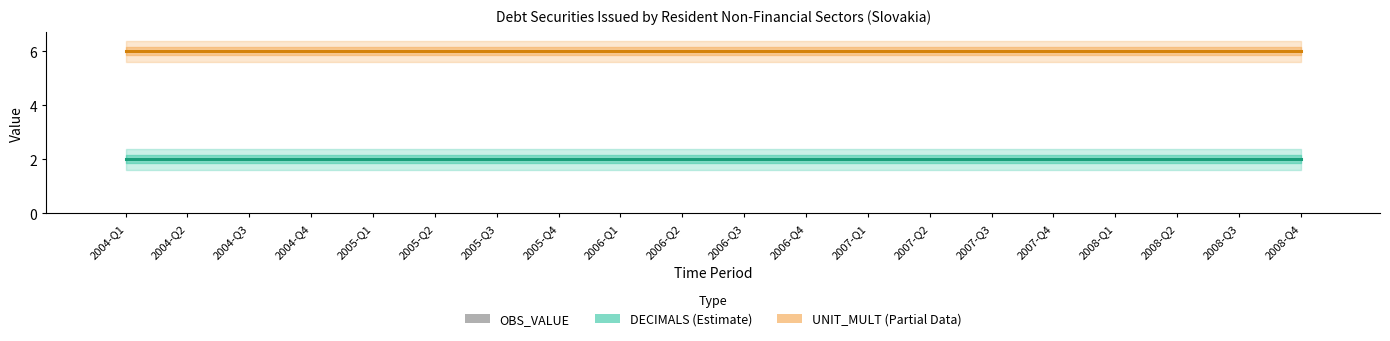

The value of UNIT_MULT at 2004-Q2 is 6. True or false?

True